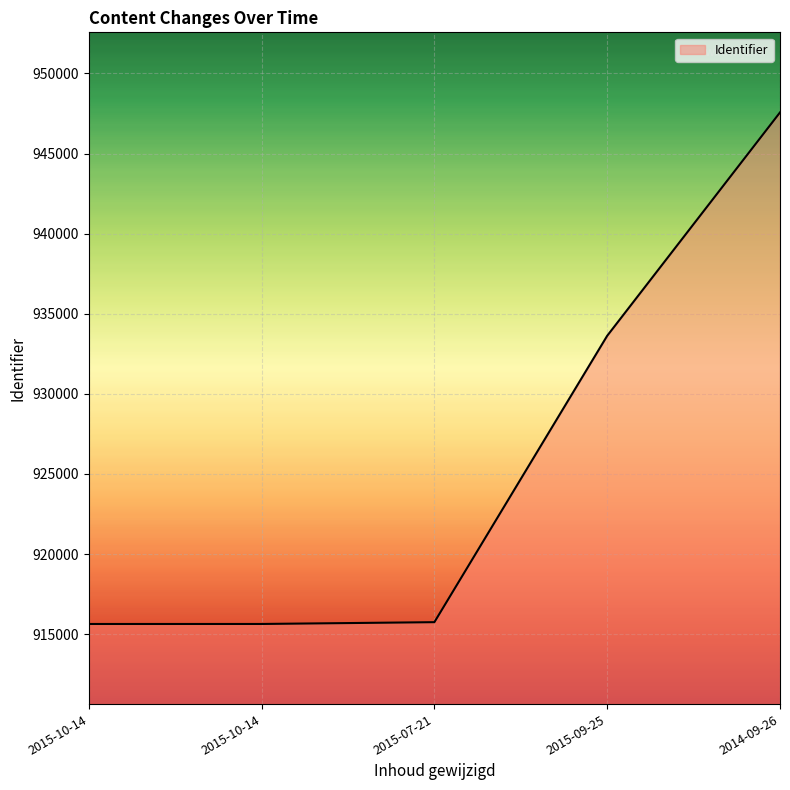

Count the number of data series in this chart.

1